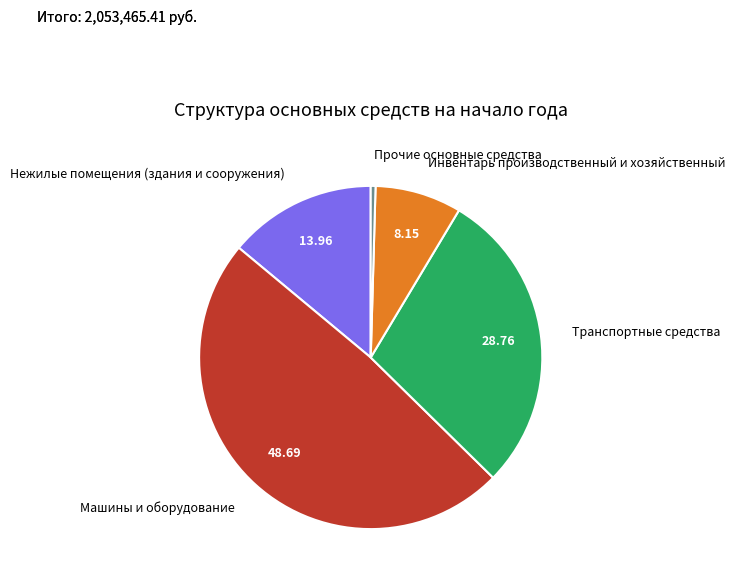

What is the largest slice in the pie chart?

Машины и оборудование